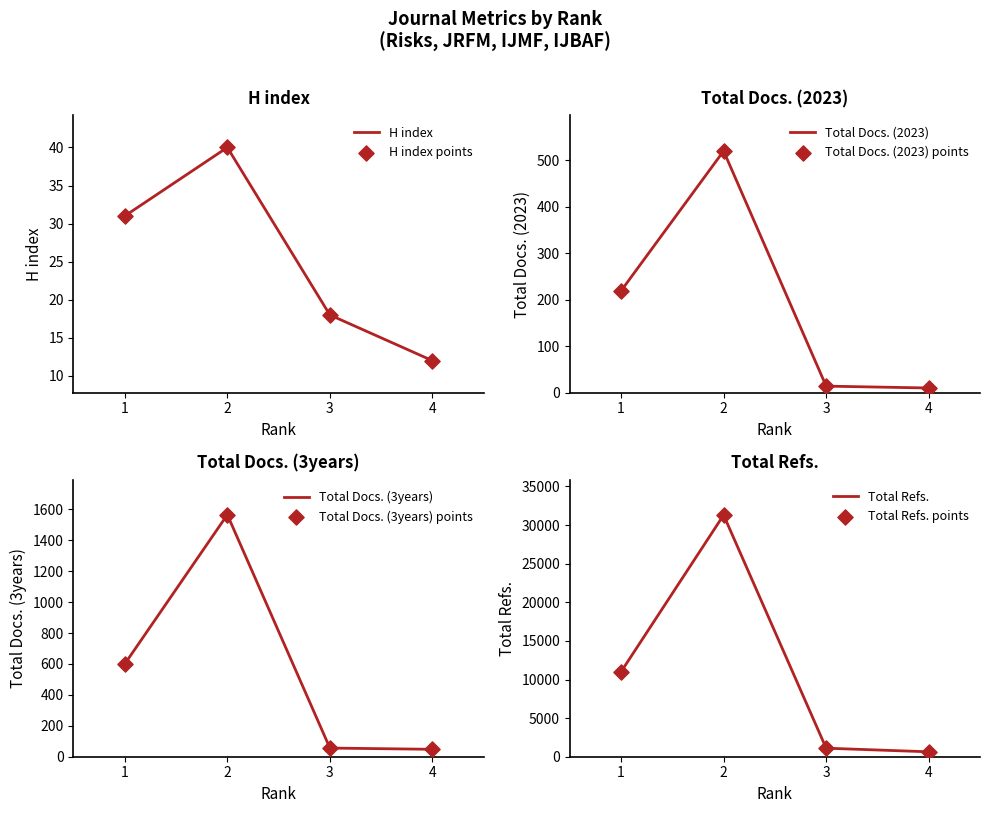

What is the total value across all series at 2?

33421